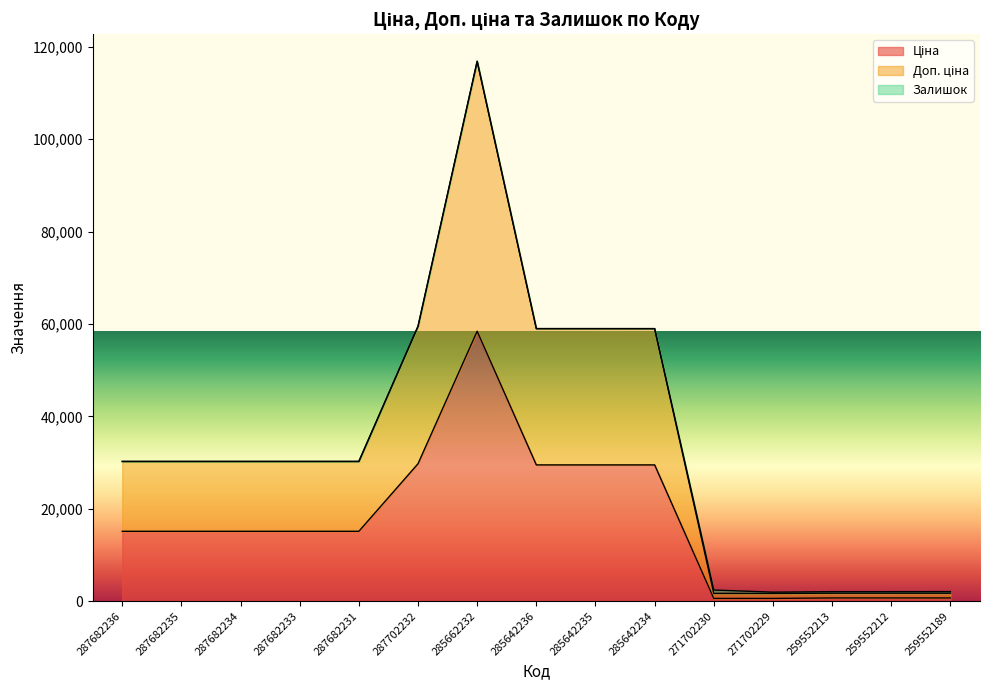

Where is the first local maximum for Ціна?

285662232